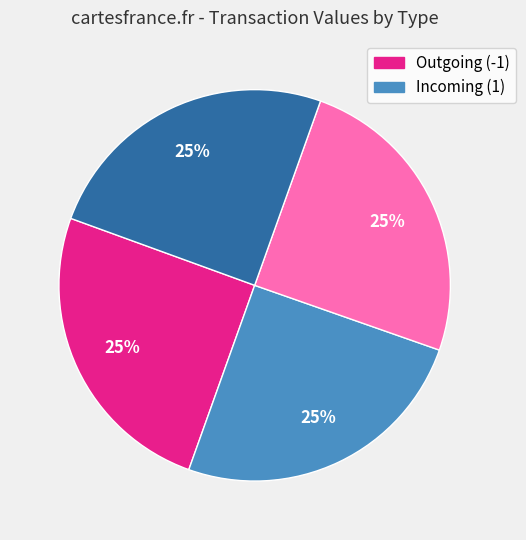

To the nearest percent, what is the average slice percentage?

25%